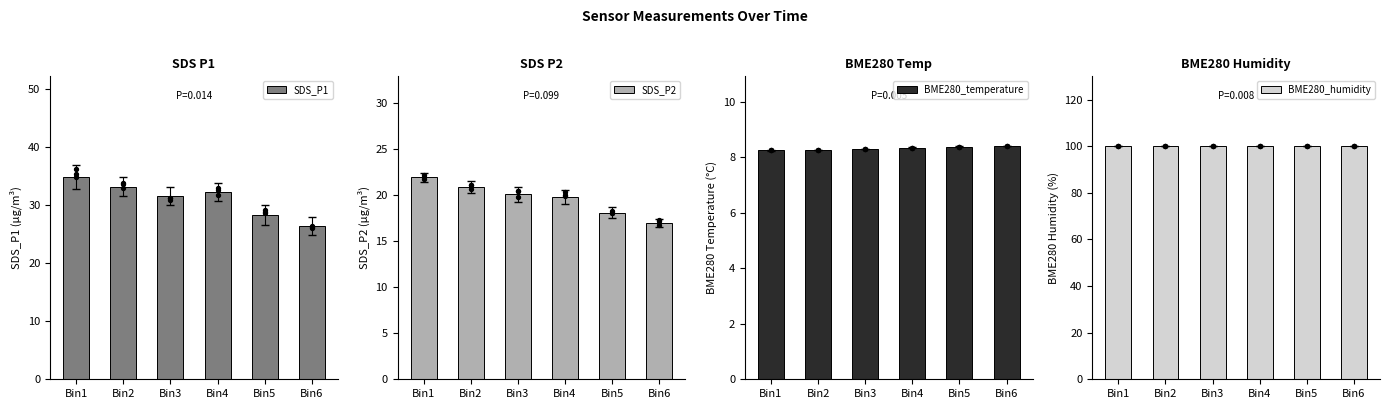

What is the total value across all series at Bin2?

162.3